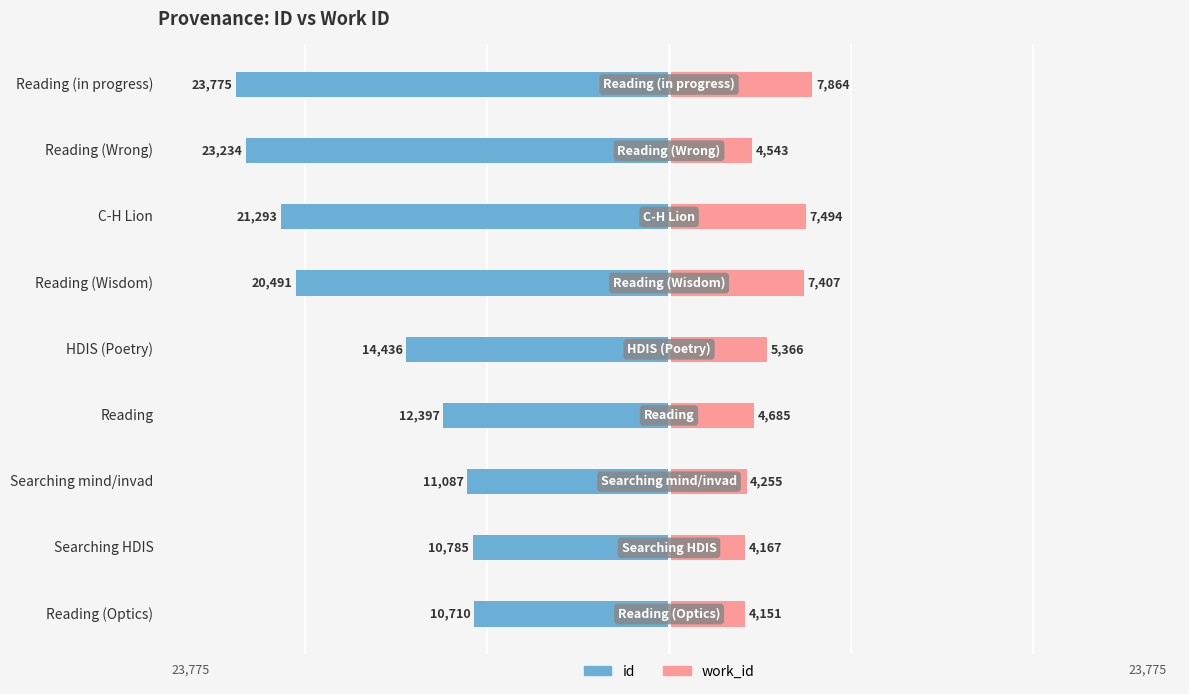

List the labels in order of work_id value, largest first.

Reading (in progress), C-H Lion, Reading (Wisdom), HDIS (Poetry), Reading, Reading (Wrong), Searching mind/invad, Searching HDIS, Reading (Optics)